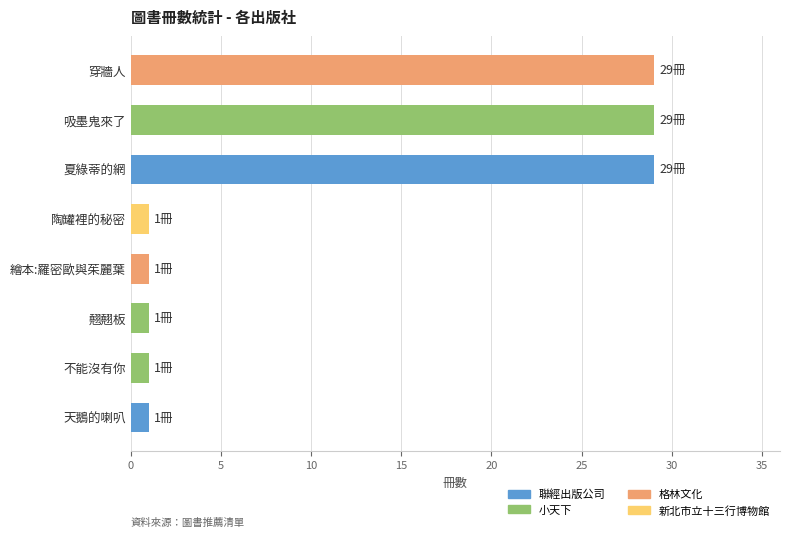

Does the chart contain stacked bars?

No